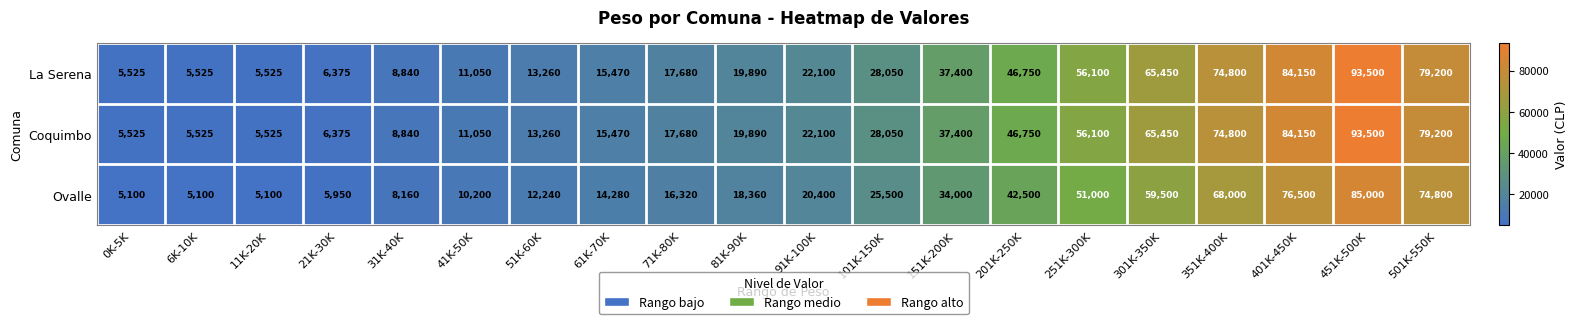

Where is La Serena nearest to the value 49512?

201K-250K